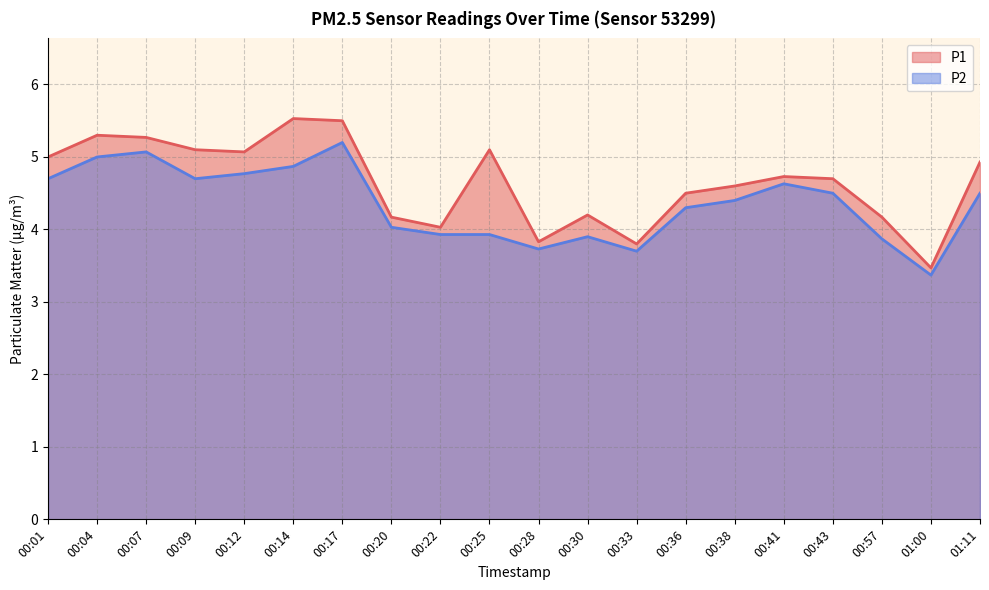

Between 00:17 and 00:30, which series saw the biggest shift?

P2